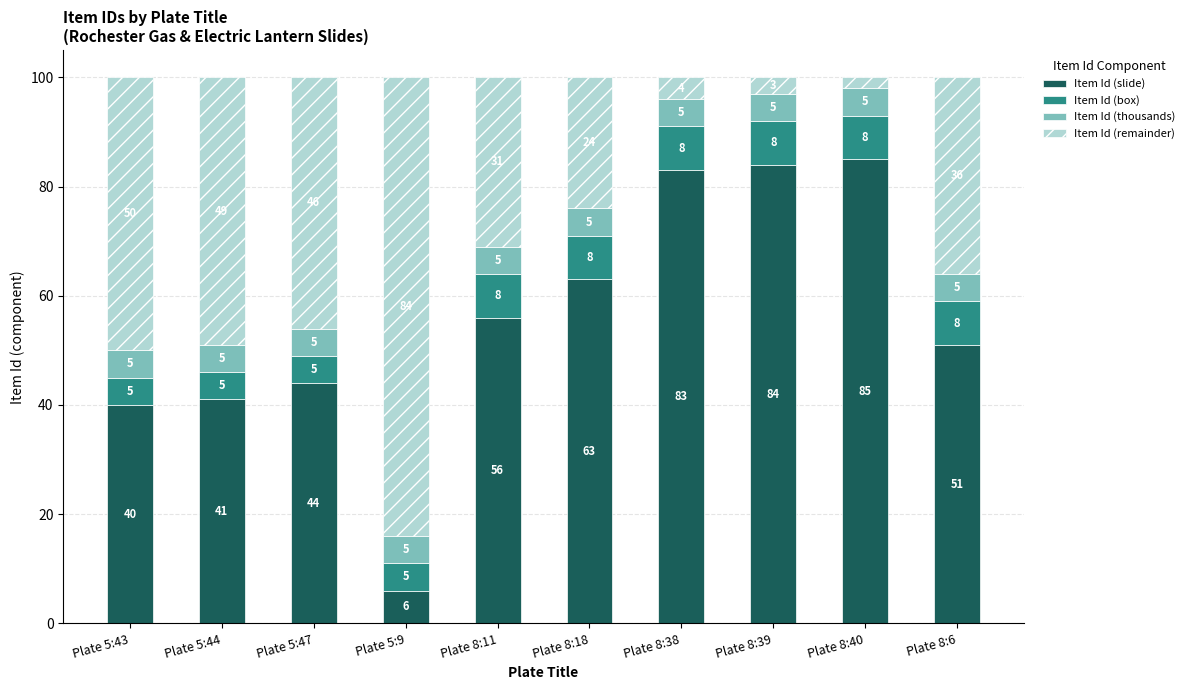

What is the total value across all series at Plate 8:6?

100